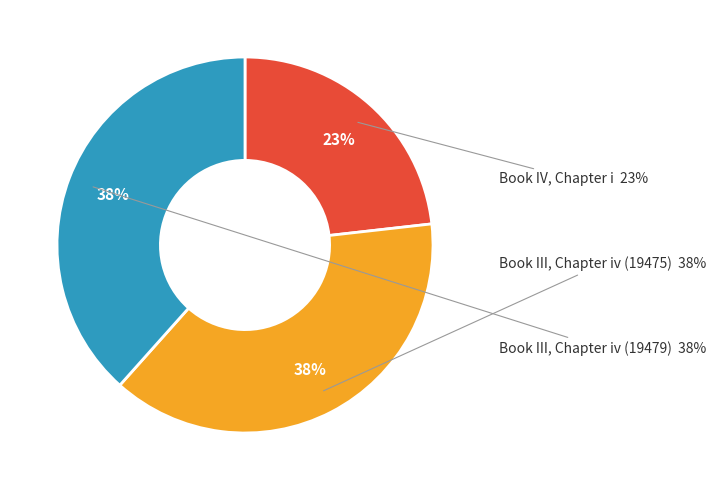

To the nearest percent, what portion does Book III, Chapter iv (19475) represent?

38%